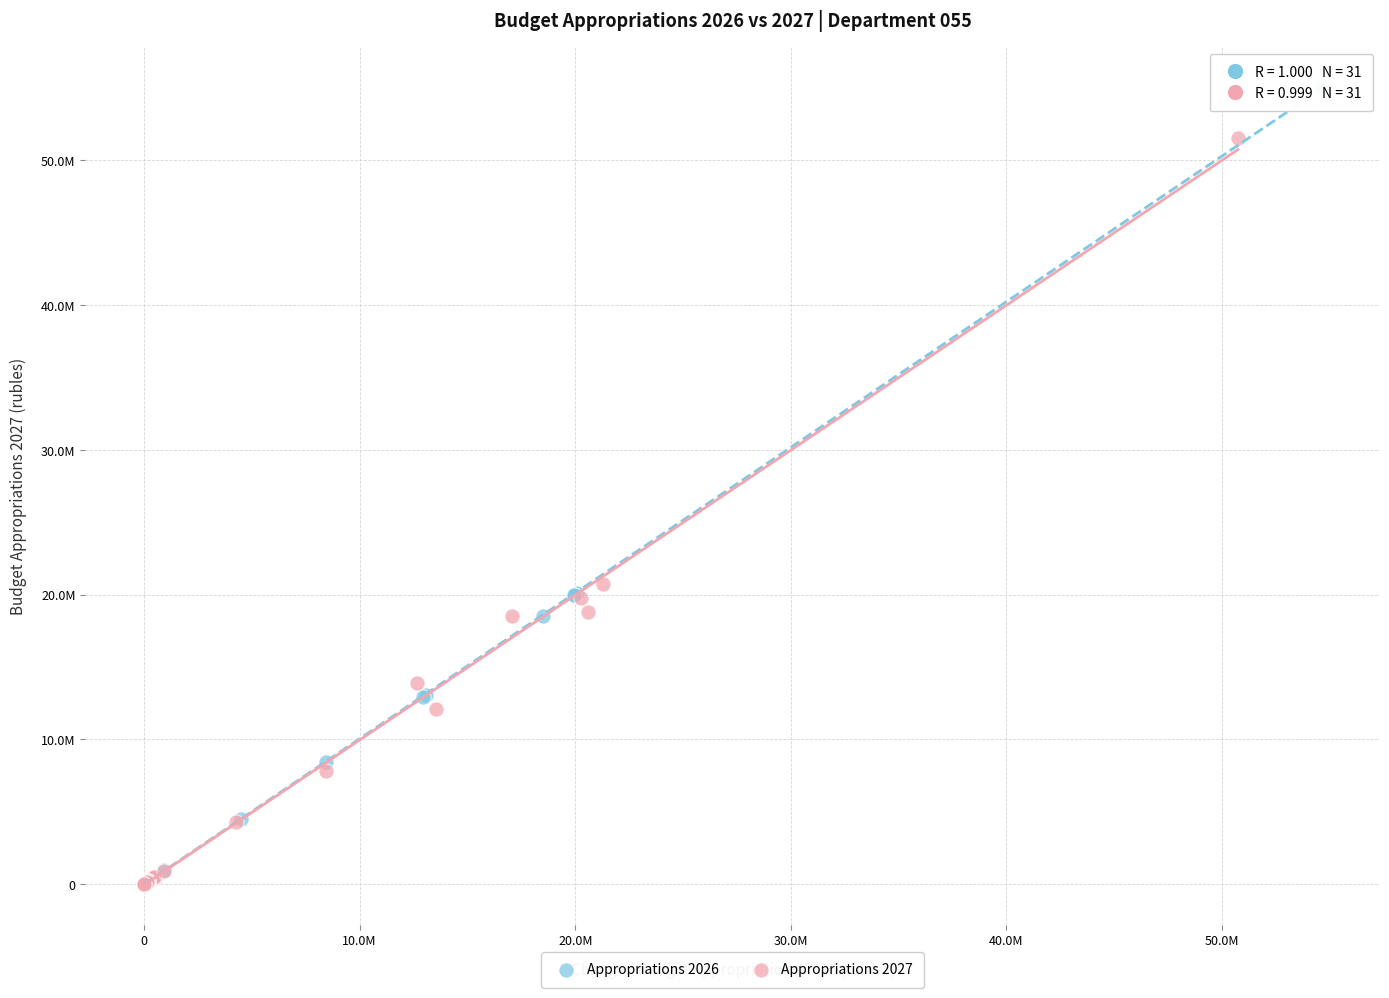

What are all the series names shown in the legend?

Appropriations 2026, Appropriations 2027